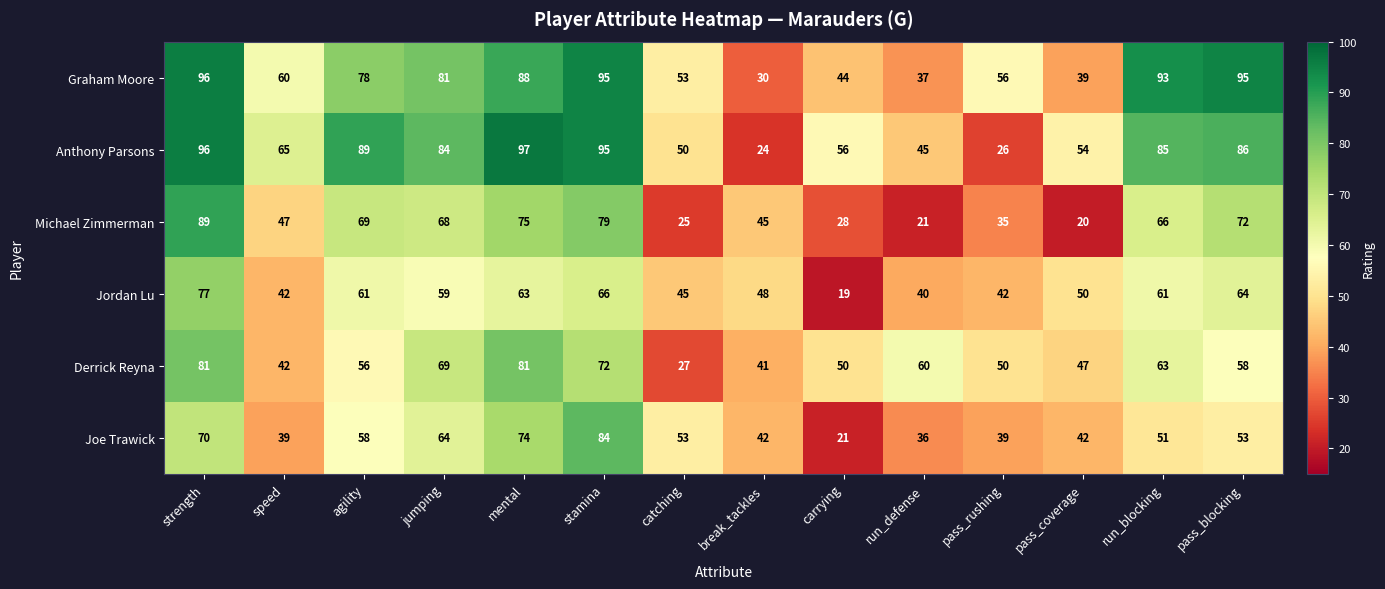

The value of Jordan Lu at strength is 77. True or false?

True